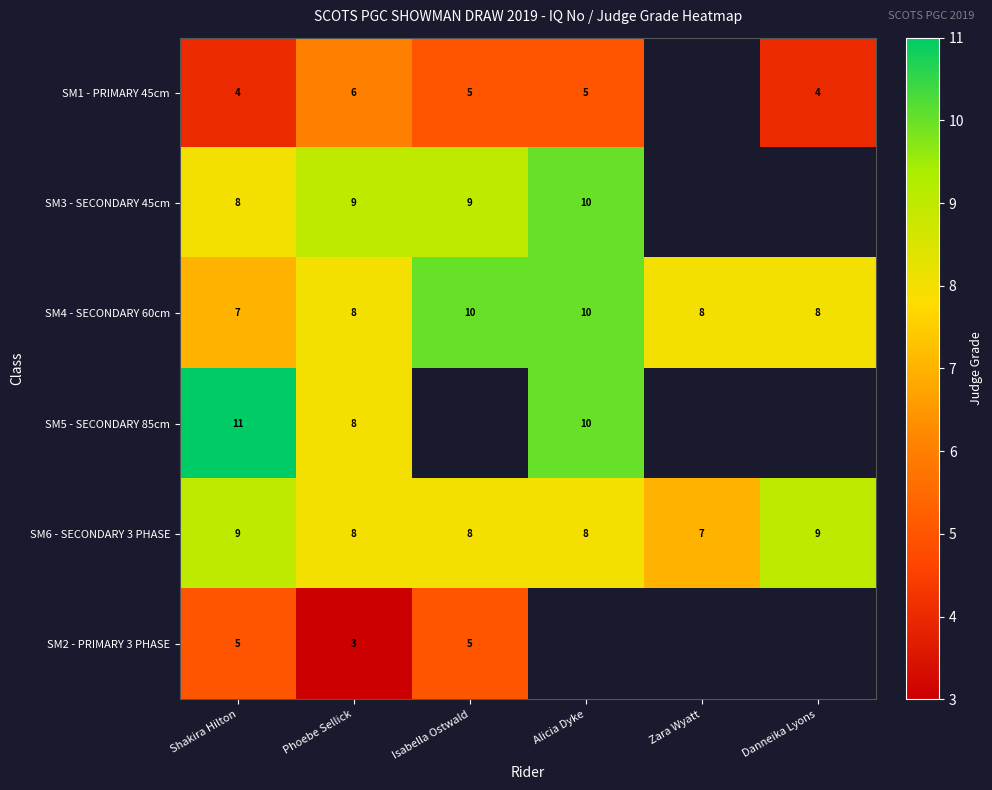

At which category is the sum across all series the highest?

Shakira Hilton